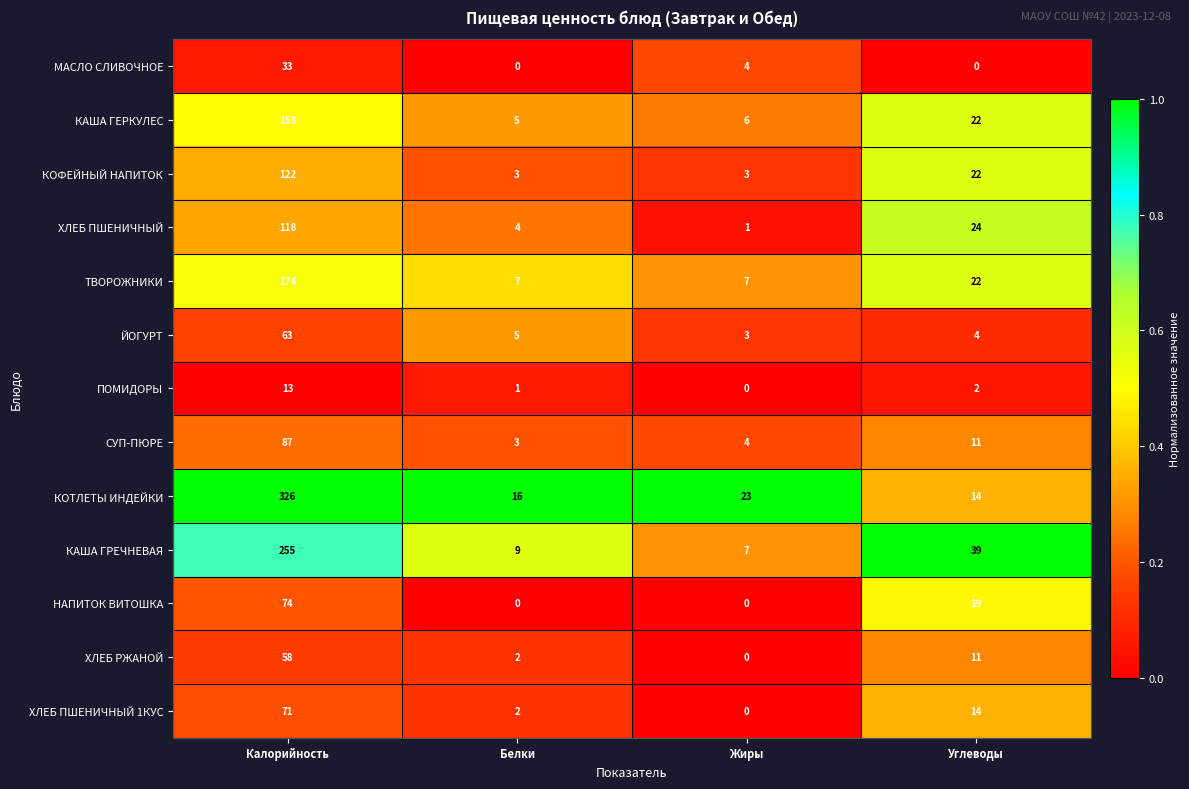

Which series changed the most between Калорийность and Белки?

КОТЛЕТЫ ИНДЕЙКИ